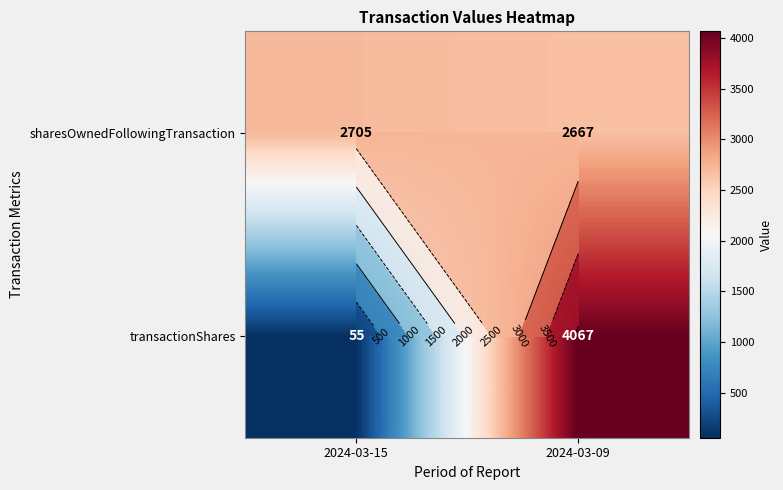

What is the total value across all series at 2024-03-15?

2760